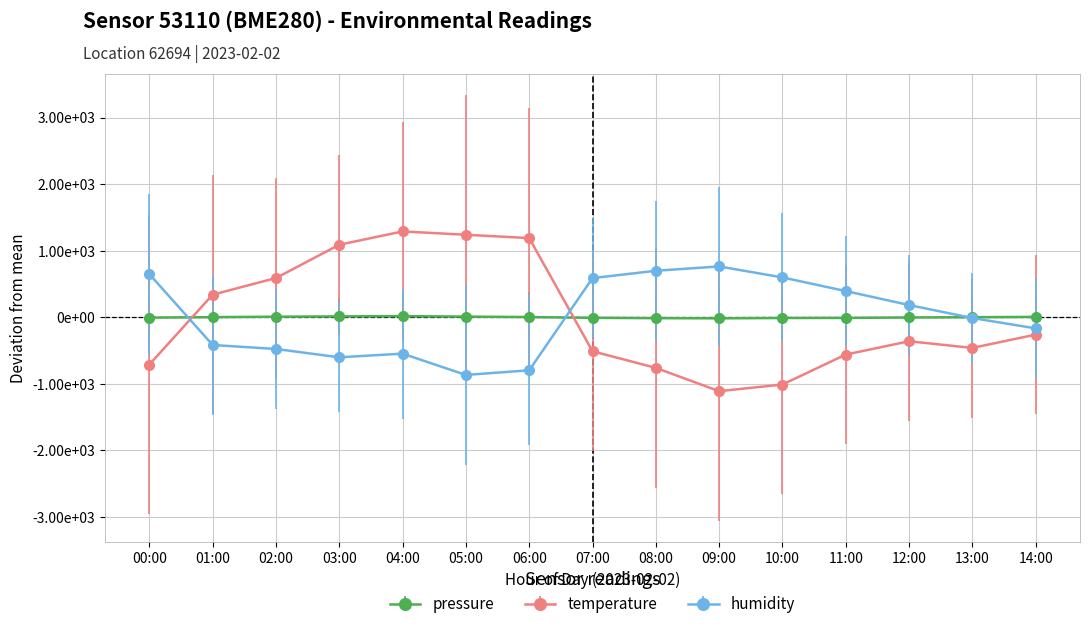

Which series has the largest total across all categories?

temperature